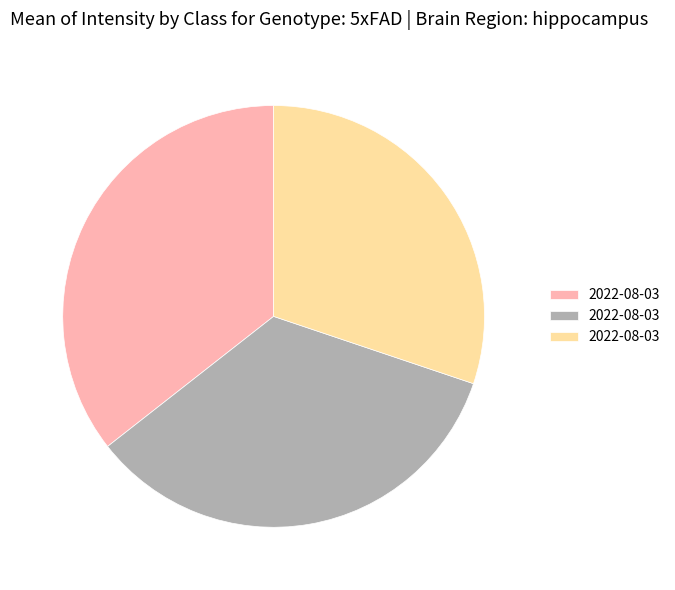

Is there any slice that represents more than half of the pie?

No